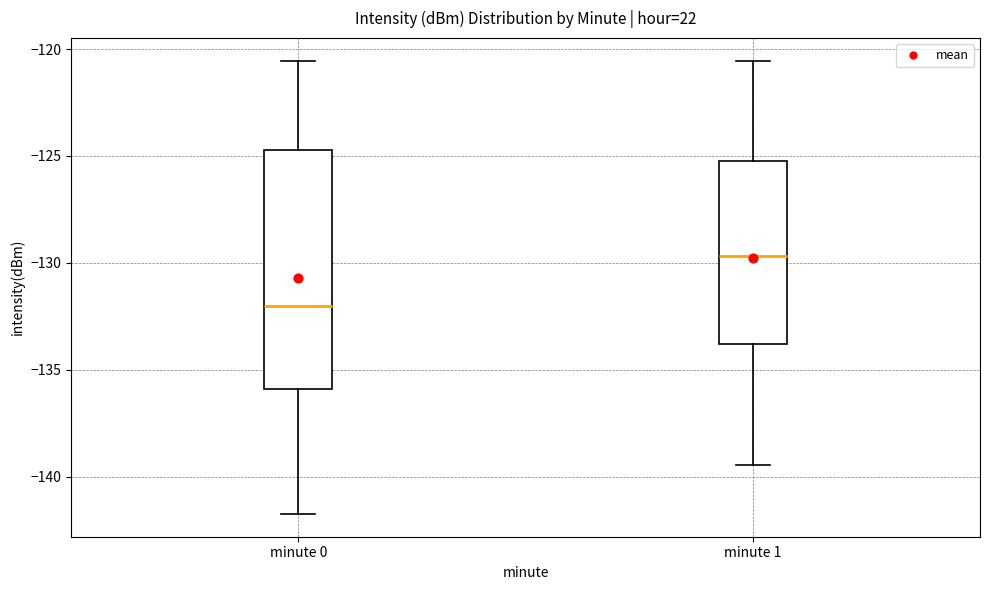

Reading left to right, read every box against the y-axis: the position of its median line, the range the box covers, and the ends of its whiskers. The values are not printed on the chart, so give them approximately, as read against the axis.

minute 0: median -132.0, box -136.0 to -124.5, whiskers -142.0 to -120.5
minute 1: median -129.5, box -134.0 to -125.0, whiskers -139.5 to -120.5